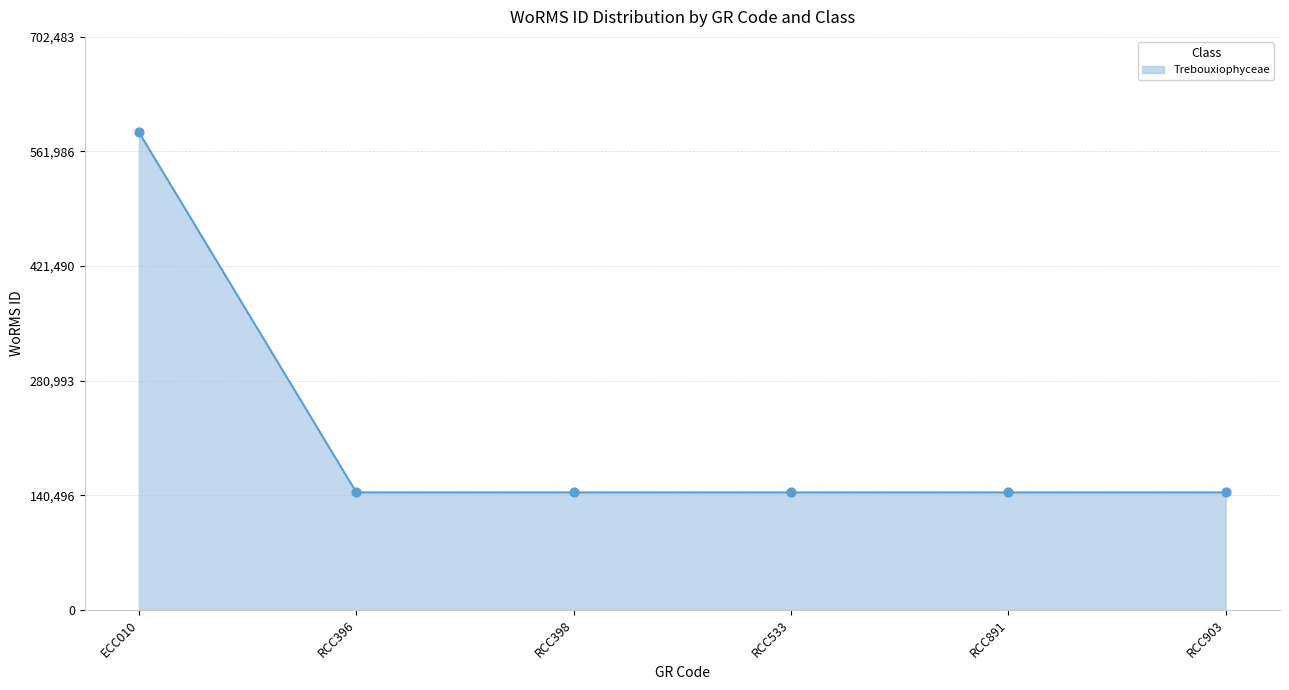

What is the ratio of the value at RCC398 to the value at RCC891?

1.0